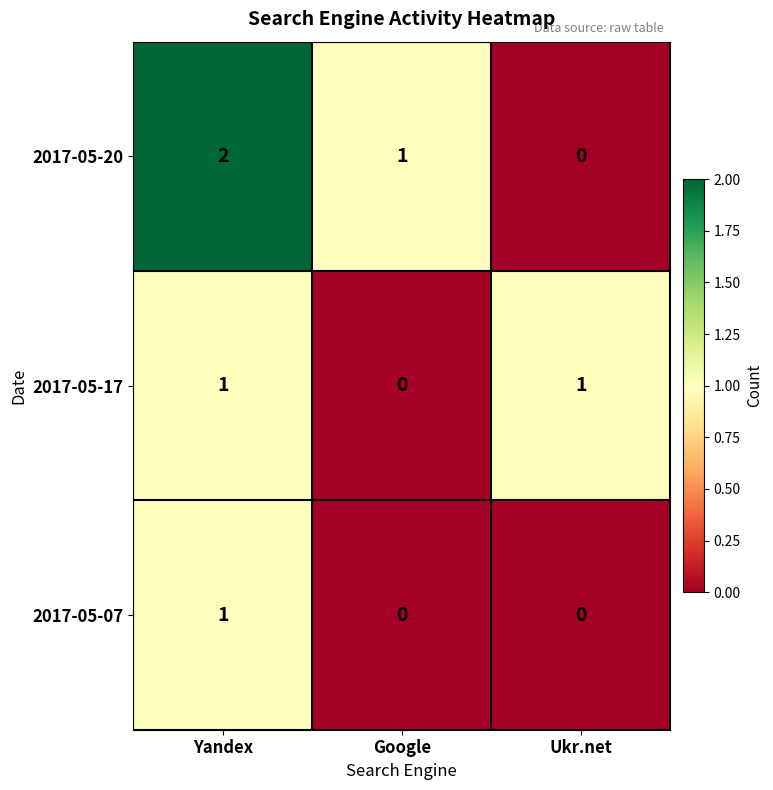

What is the maximum value shown in the chart?

2